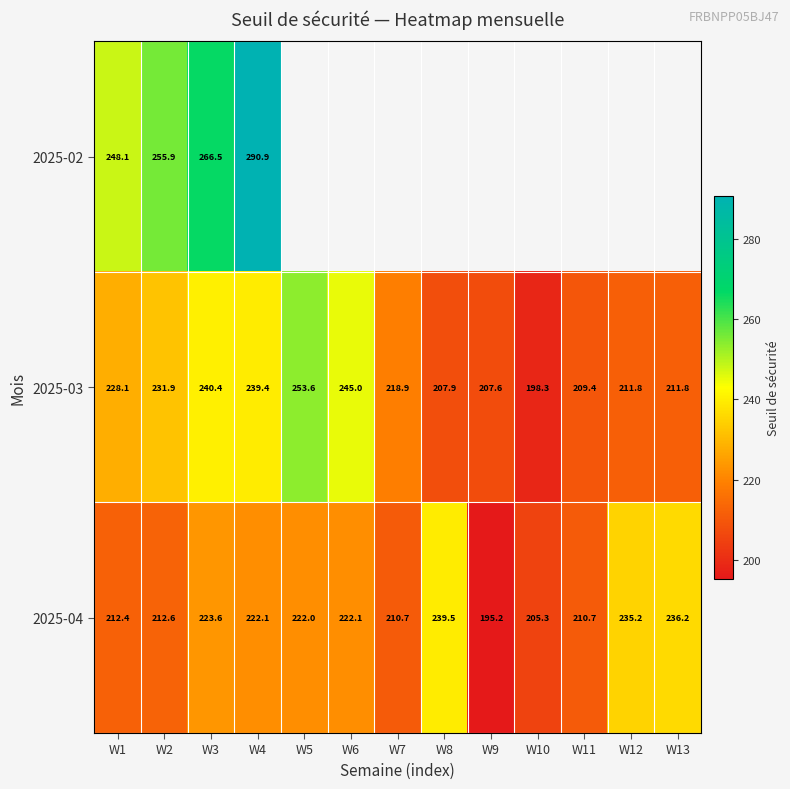

Which category has the highest value across all series?

W4